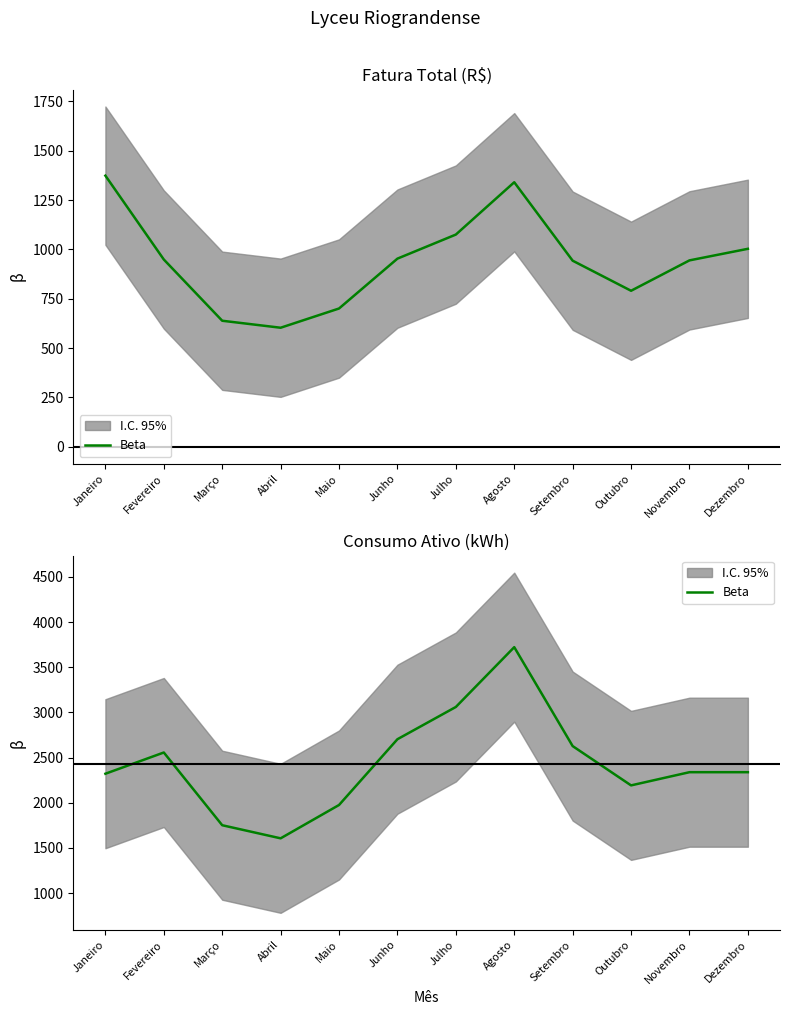

Between Janeiro and Setembro, which is larger?

Setembro